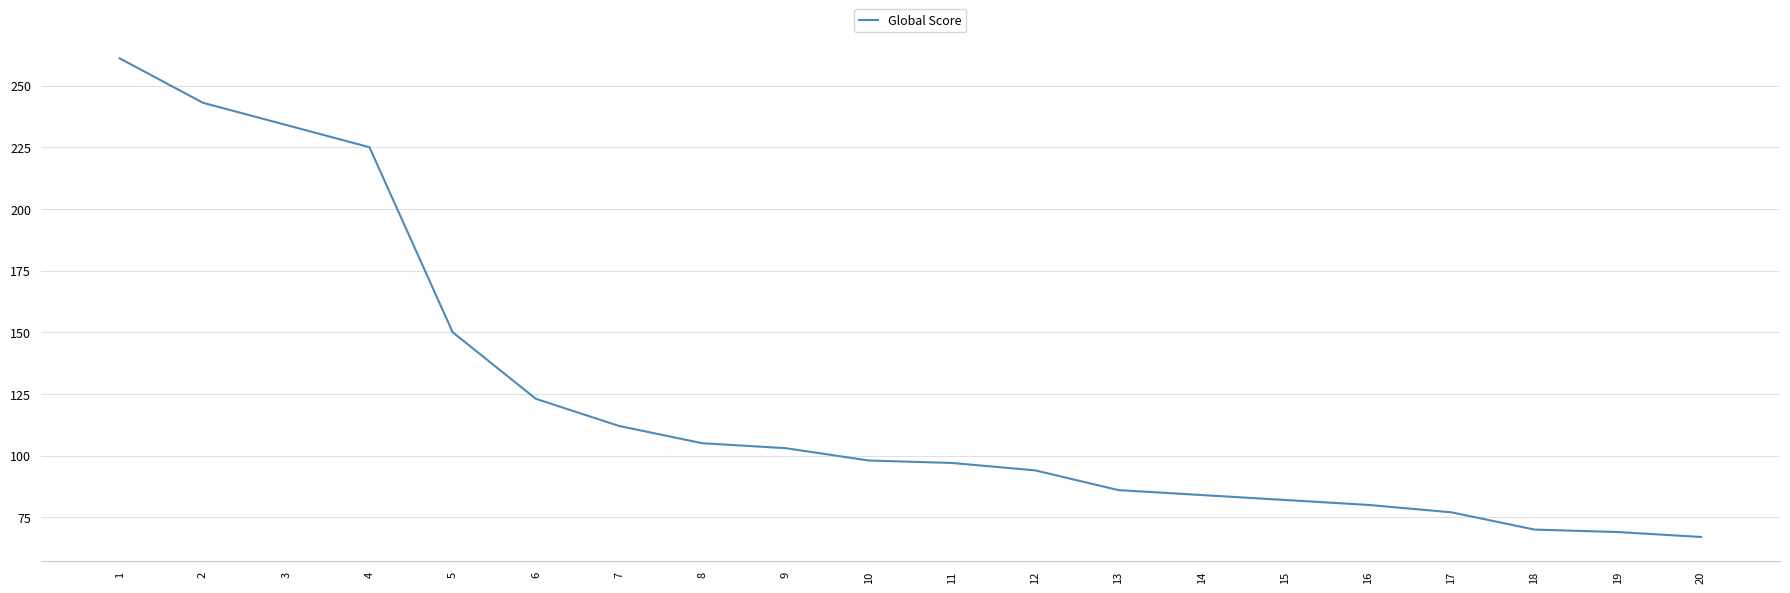

What is the difference between the maximum and minimum values?

194